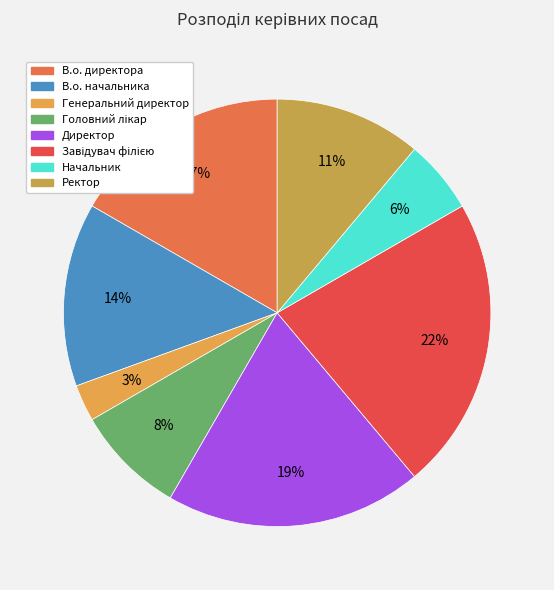

How many slices are in this pie chart?

8